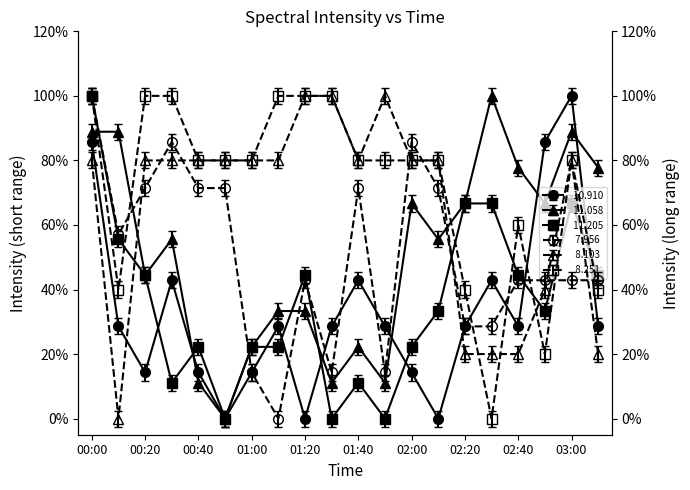

At which label is  11.205 closest to 50?

00:20